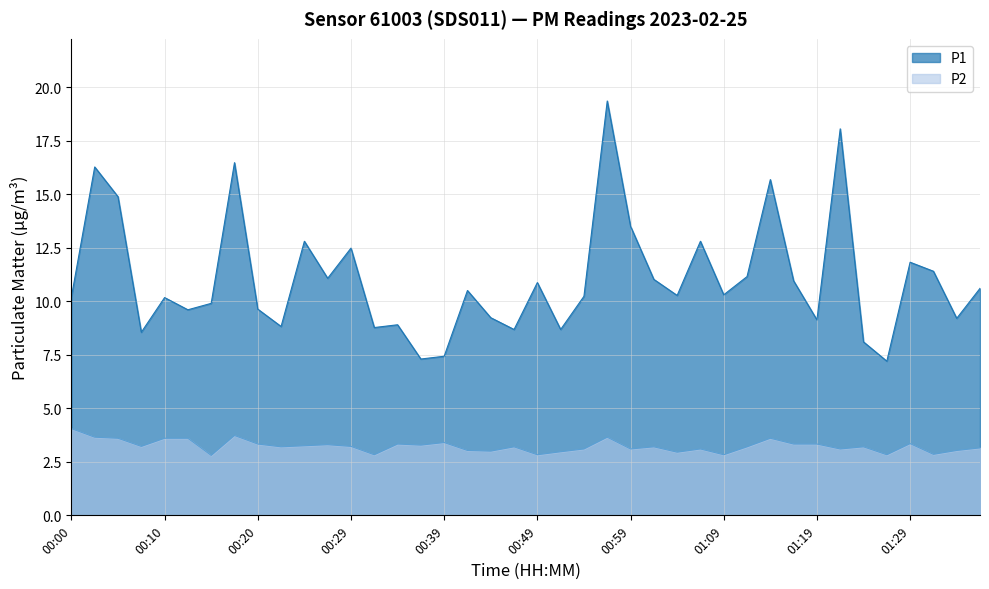

Between 00:49 and 00:54, which series saw the biggest shift?

P1